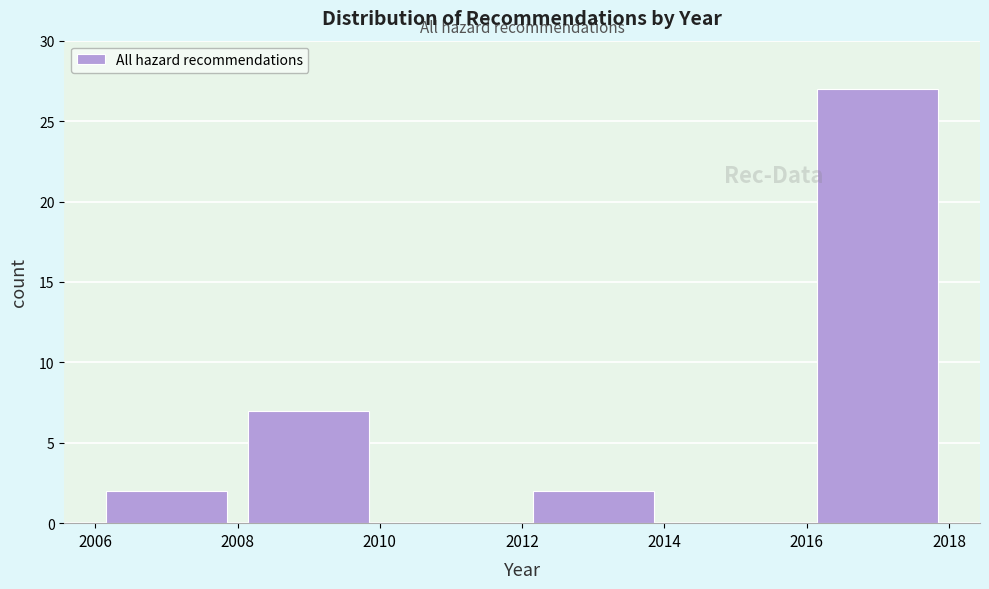

Reading left to right, transcribe this chart: for each bar, give the range it covers on the x-axis and its height. The values are not printed on the chart, so give them approximately, as read against the axis.

2006 to 2008: 2
2008 to 2010: 7
2010 to 2012: 0
2012 to 2014: 2
2014 to 2016: 0
2016 to 2018: 27